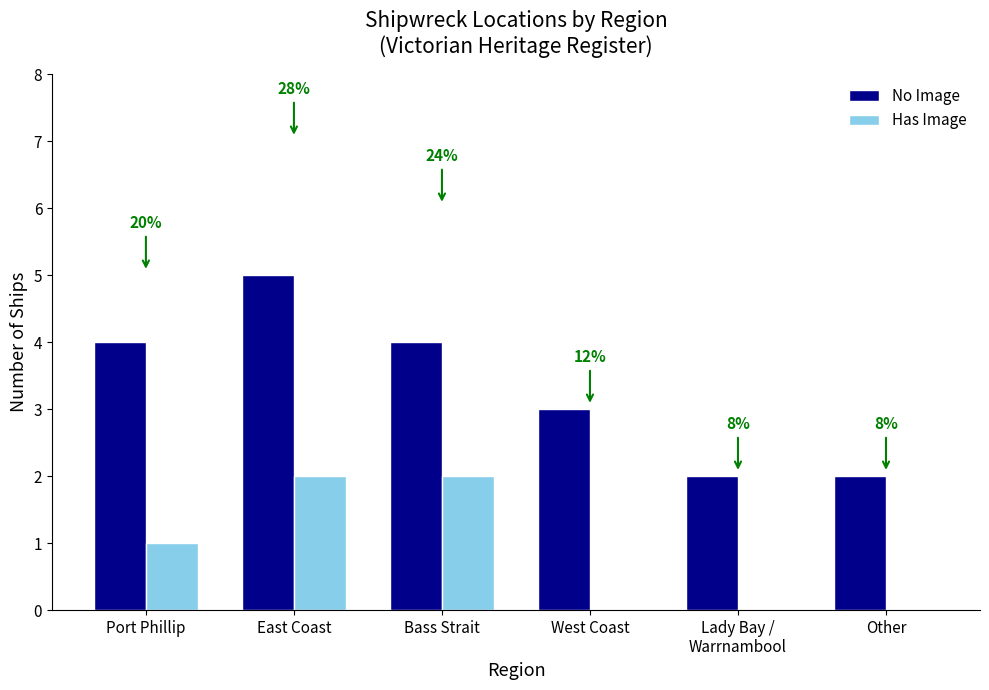

List the series in order of their overall mean, highest first.

No Image, Has Image